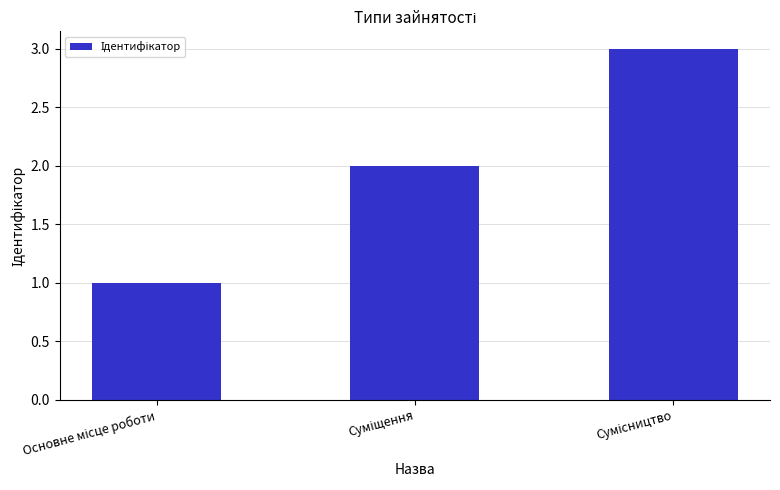

What is the sum of all values?

6